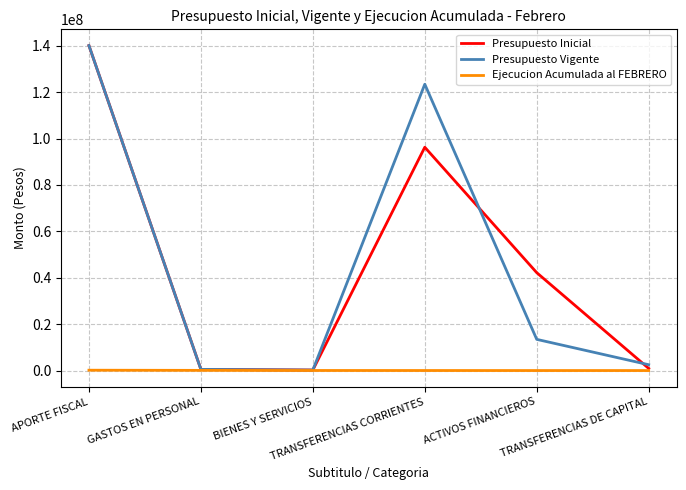

What is the highest value of the Presupuesto Inicial series?

140045069